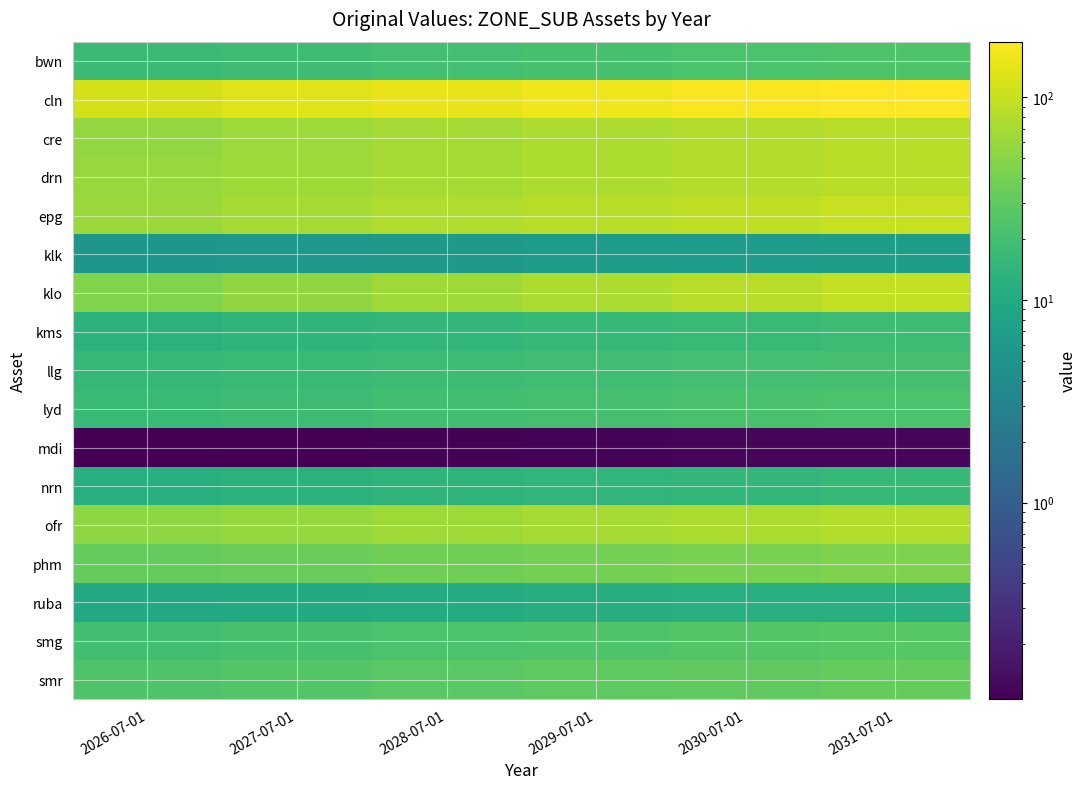

What is the minimum value shown in the chart?

0.1